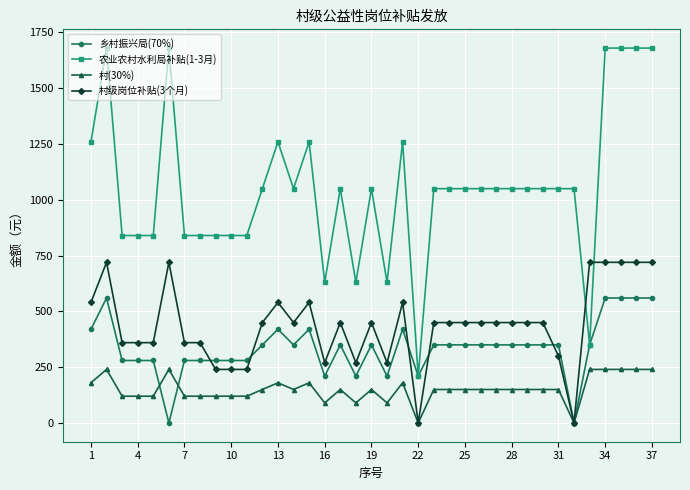

True or false: 村(30%) and 农业农村水利局补贴(1-3月) intersect in this chart.

False